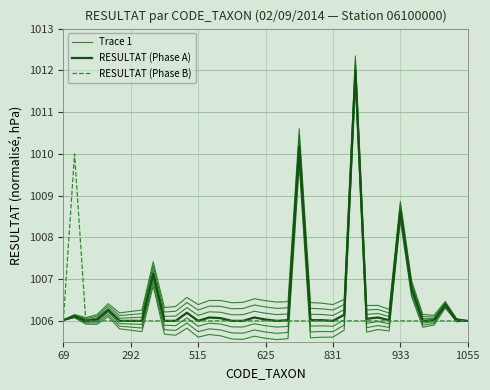

Which series has the largest range (max minus min)?

Trace 1